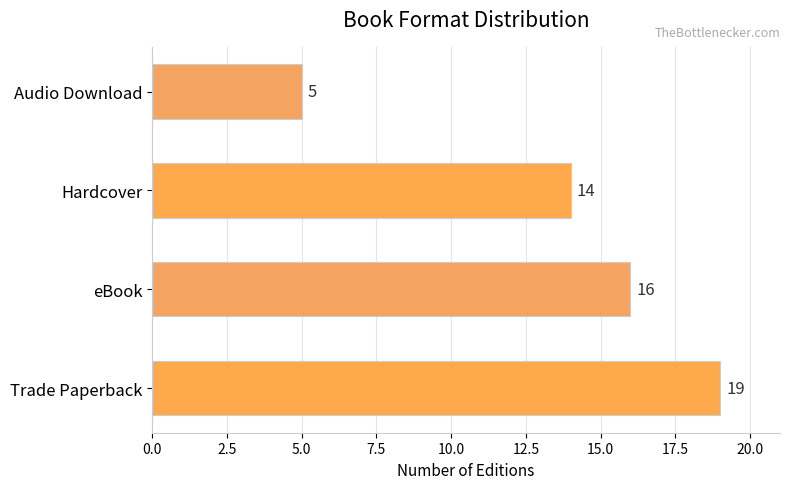

What is the smallest value displayed?

5